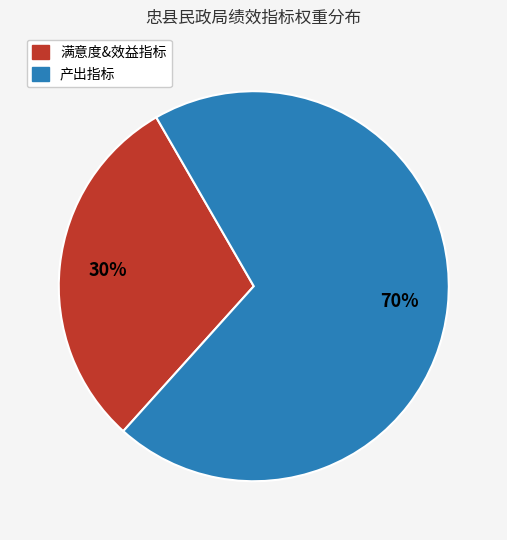

To the nearest percent, what percentage of the pie is 满意度&效益指标?

30%